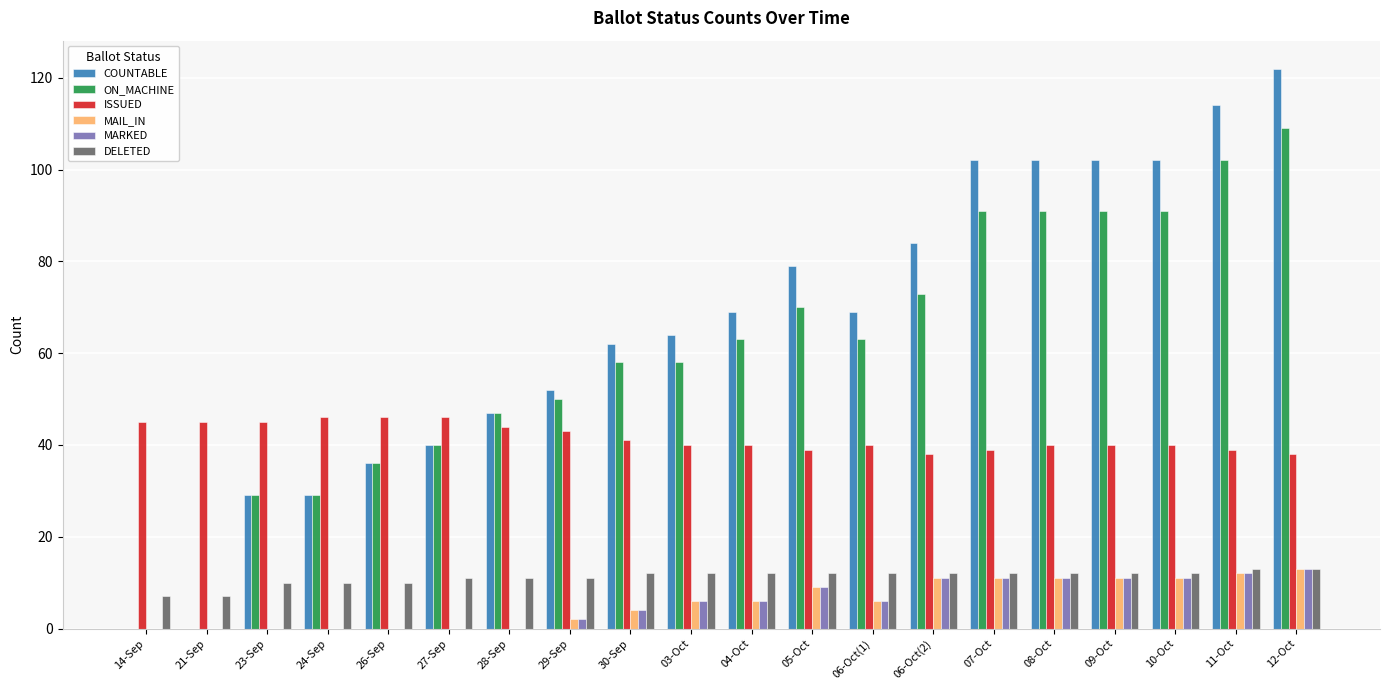

Which series changed the most between 30-Sep and 06-Oct(2)?

COUNTABLE